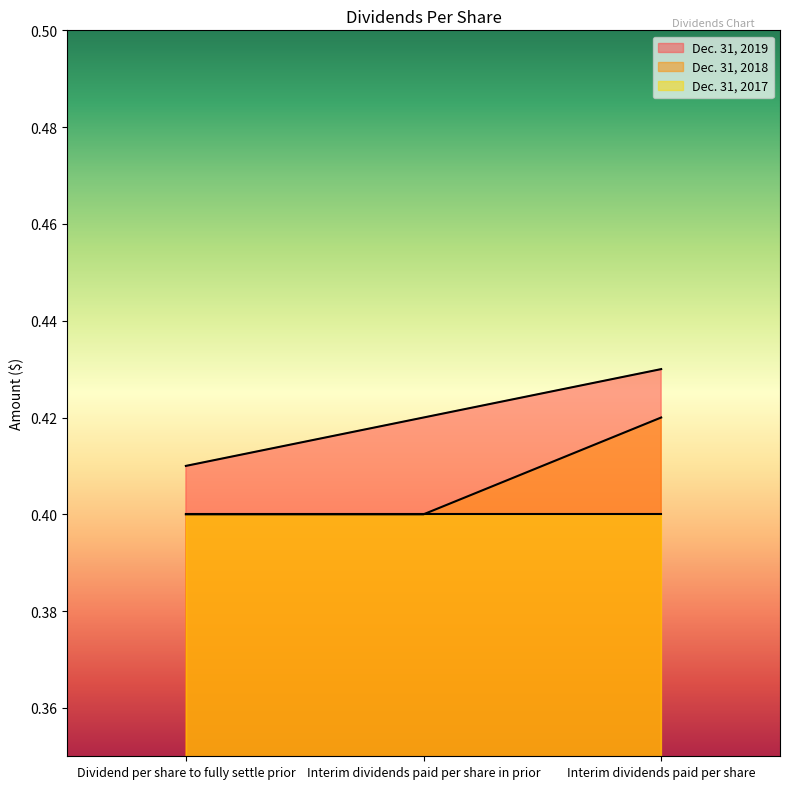

Is it true that Dec. 31, 2019 equals 0.4 at Interim dividends paid per share in prior?

True